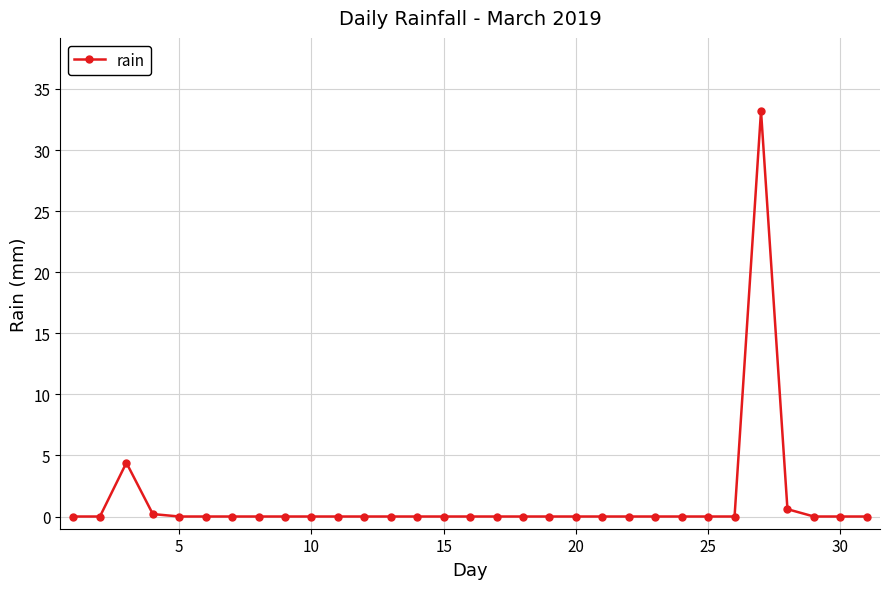

How many series are shown in this chart?

1